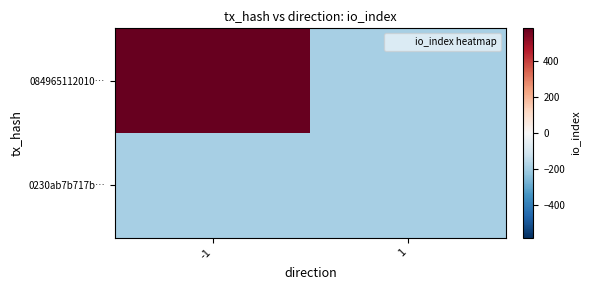

Reading right to left, transcribe all the data shown in this chart.

084965112010…: 1=-193.8	-1=580.2
0230ab7b717b…: 1=-192.8	-1=-193.8